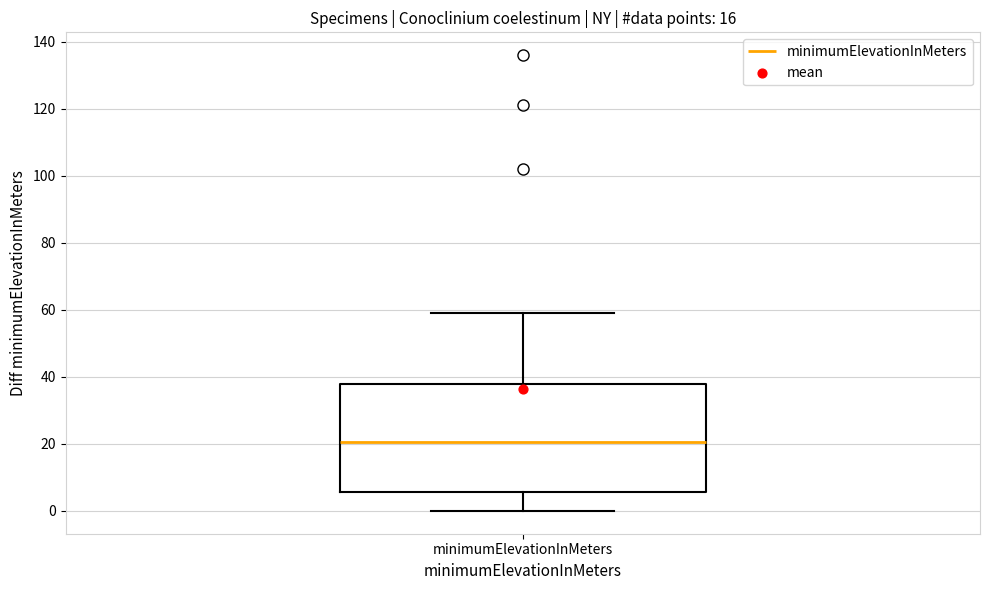

Read this box plot against the y-axis: the position of the median line, the range covered by the box, and the ends of both whiskers. The values are not printed on the chart, so give them approximately, as read against the axis.

median 20, box 6 to 38, whiskers 0 to 60